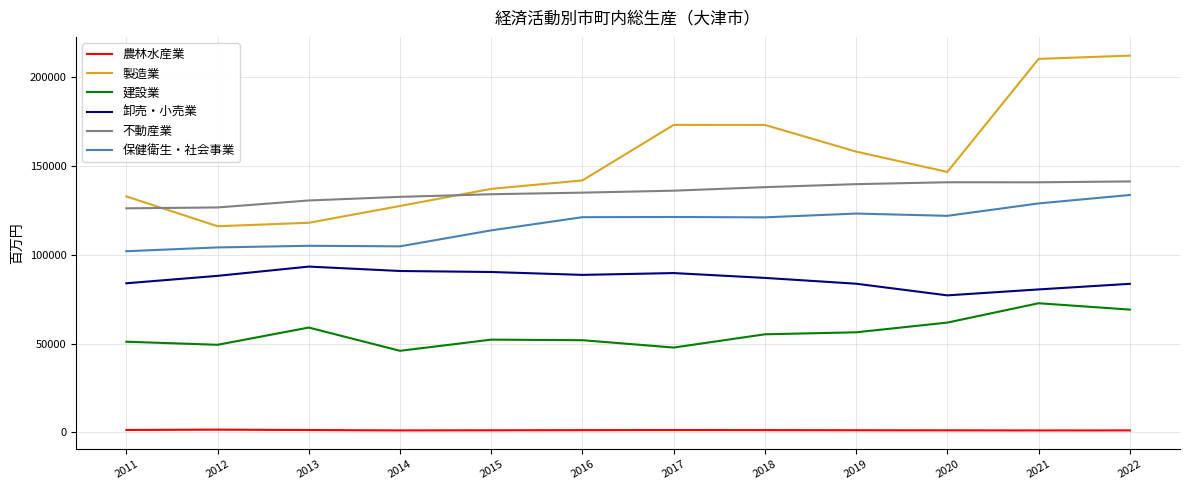

What is the minimum value shown in the chart?

1074